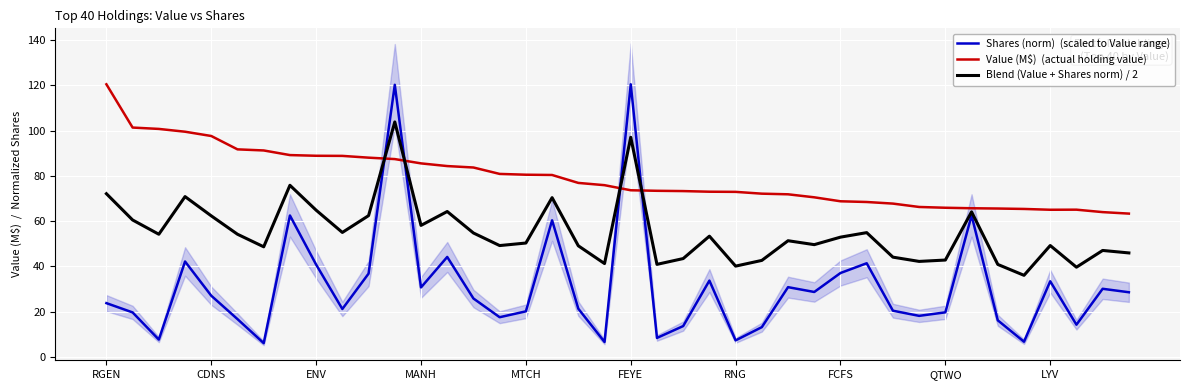

What is the total value across all series at QTWO?

128.3